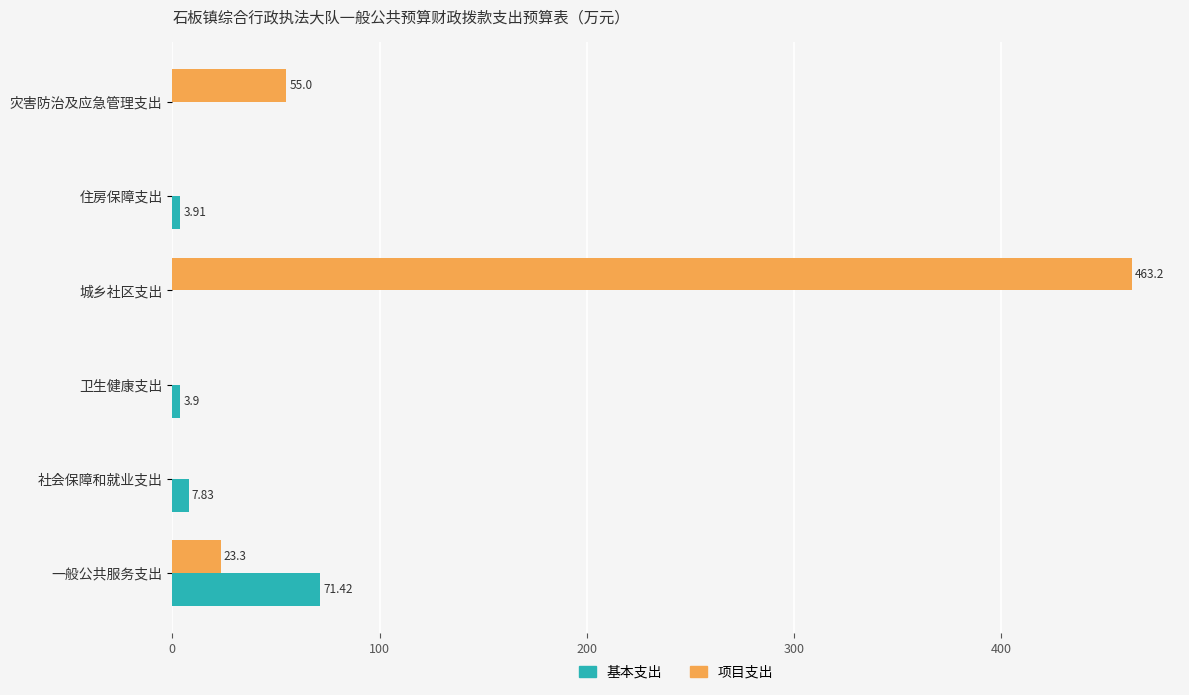

What is the total value across all series at 一般公共服务支出?

94.7